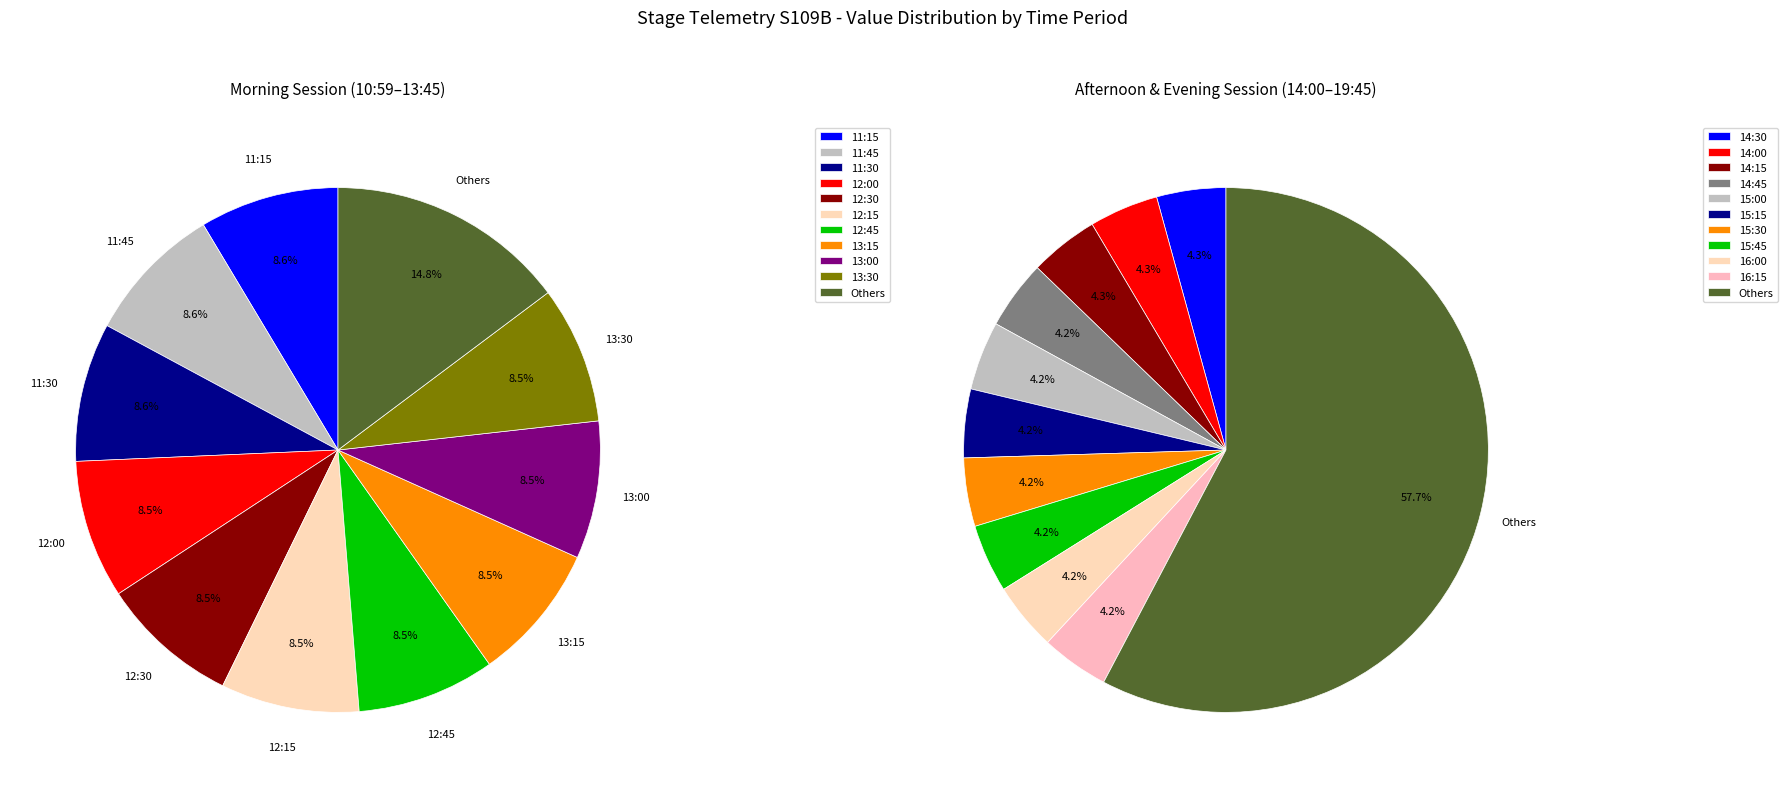

Does 6 represent more than half of the total?

No